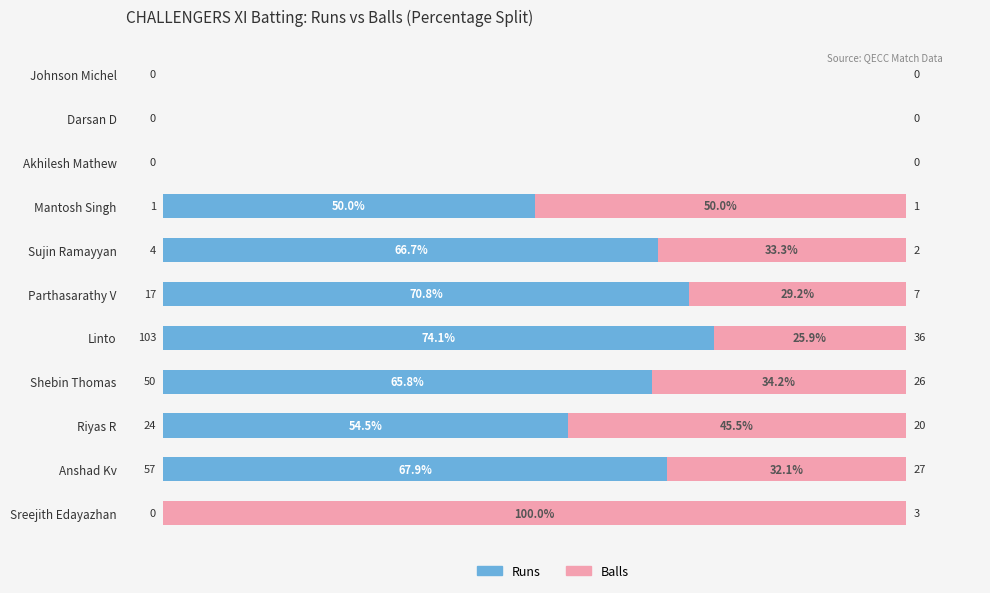

What is the maximum value for Runs?

74.1